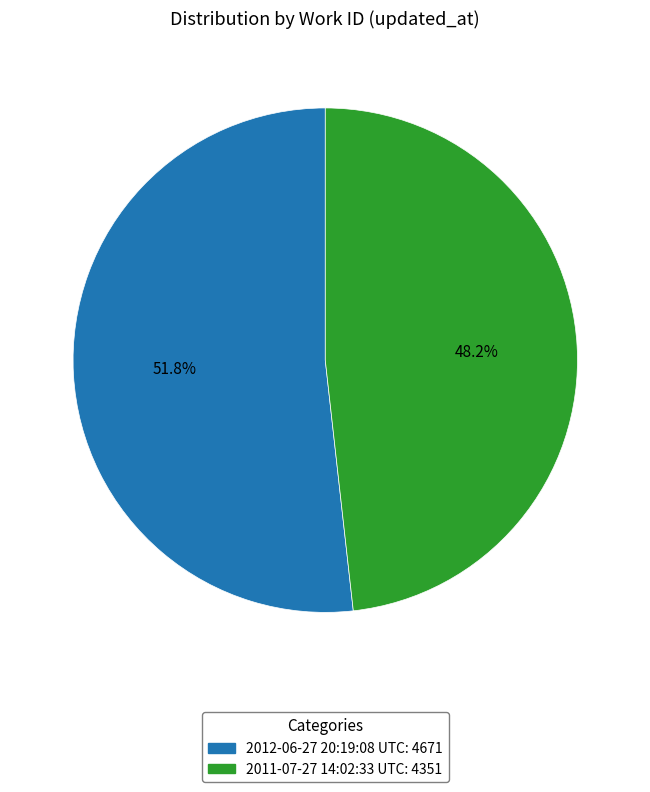

How many slices are in this pie chart?

2